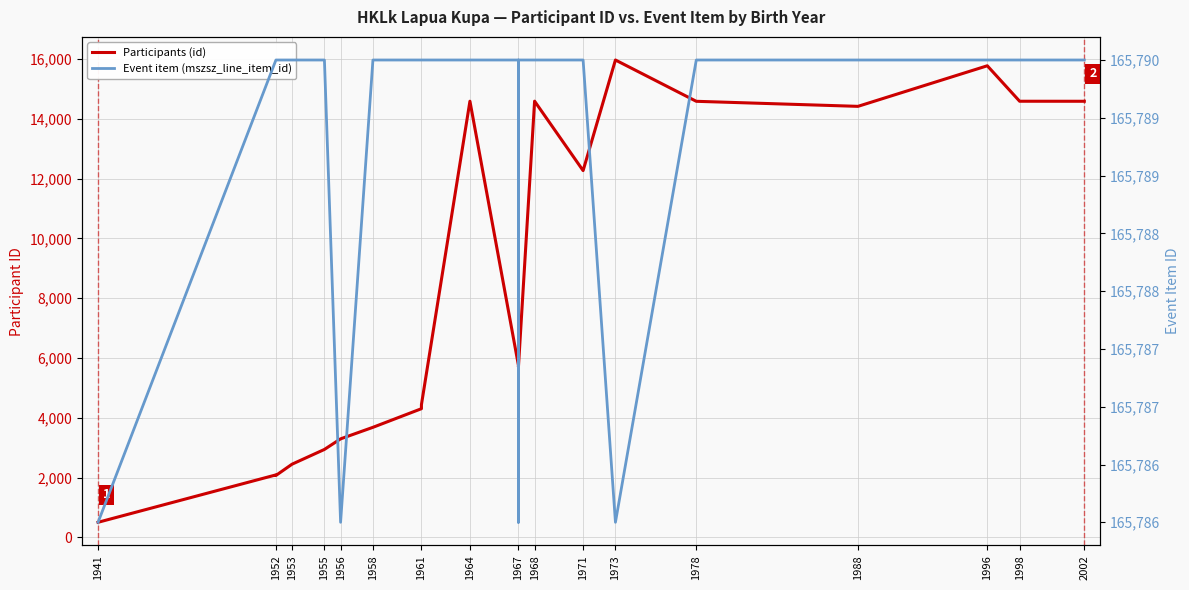

How many lines are shown in the chart?

2